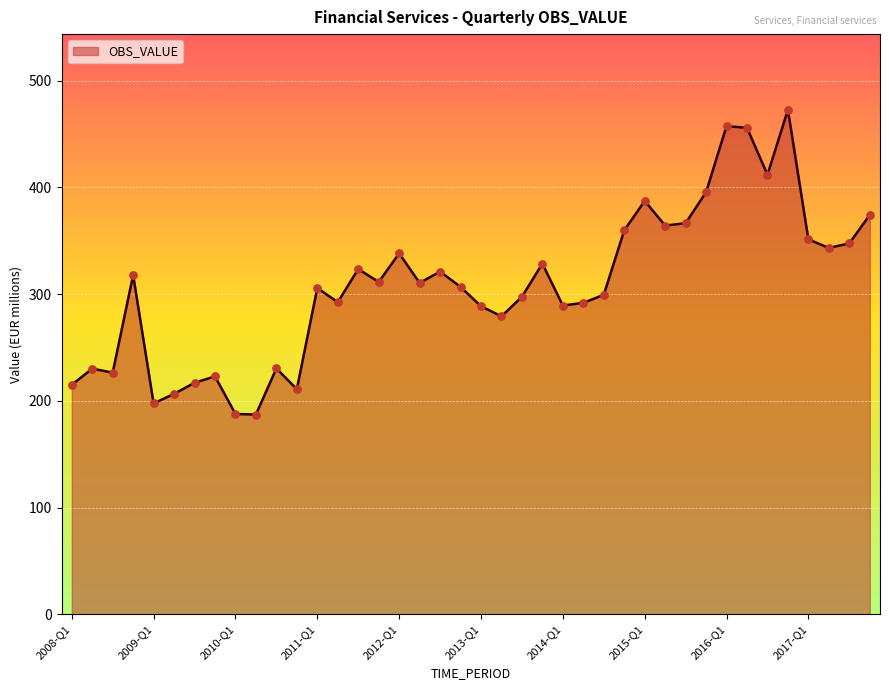

What is the minimum value shown in the chart?

187.3